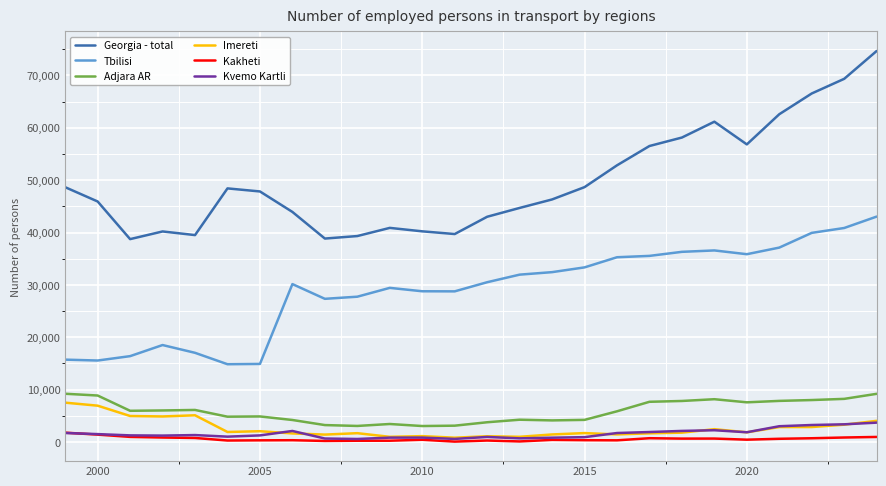

True or false: Kvemo Kartli and Adjara AR cross at least once.

False